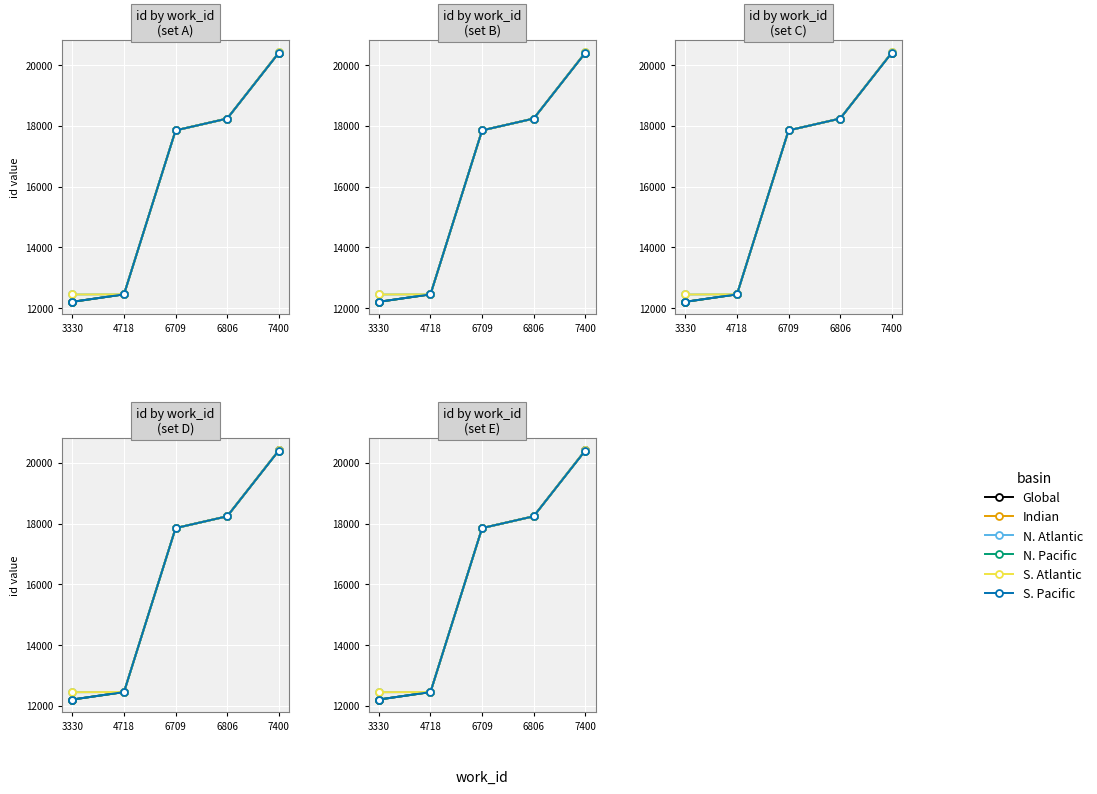

How many categories are shown in the chart?

5